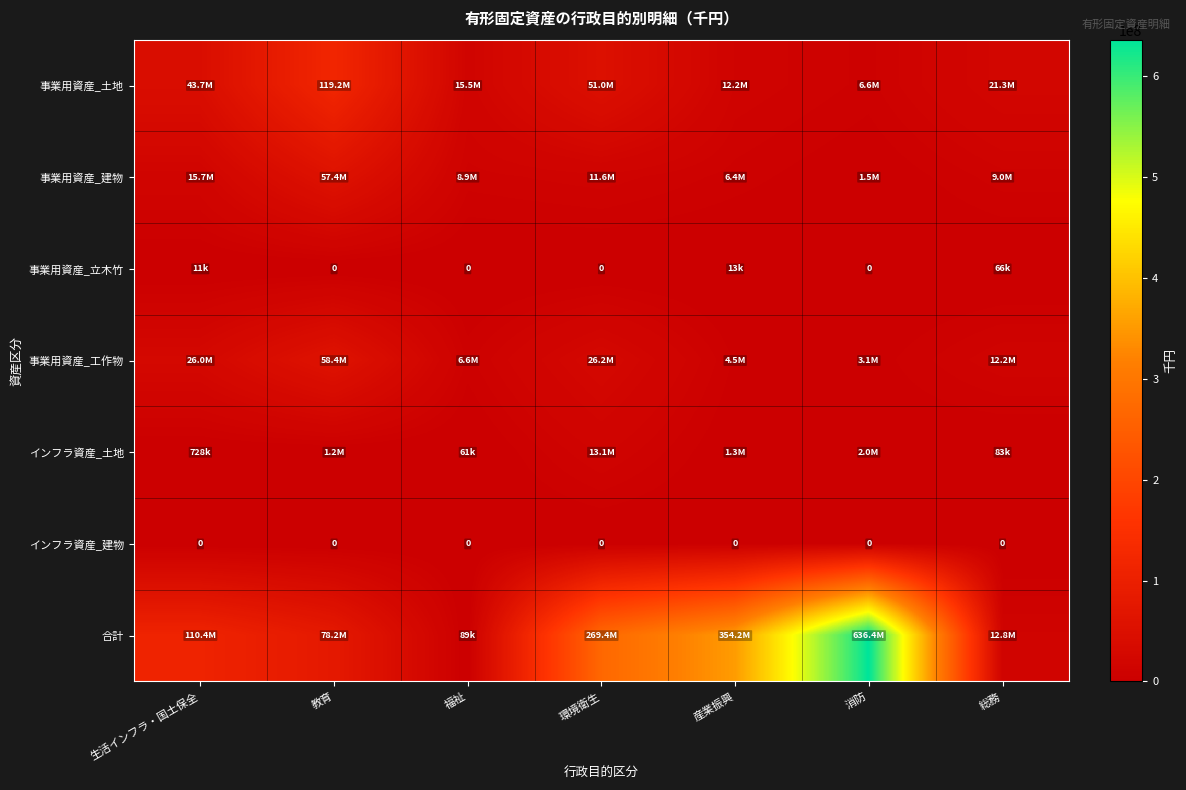

True or false: インフラ資産_建物 has a value of 0 at 総務.

True